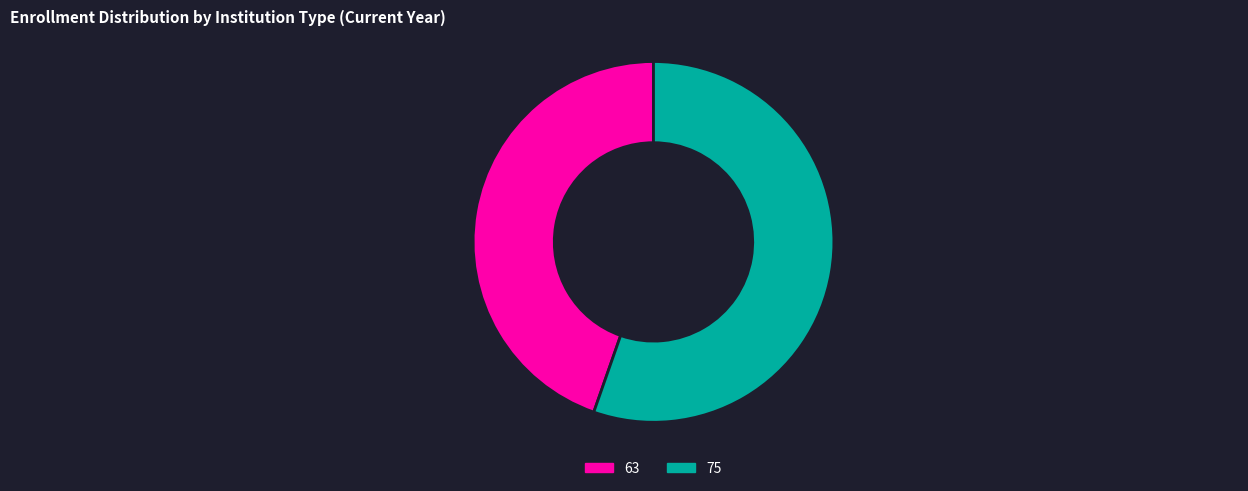

Is the sum of 63 and 75 greater than half?

Yes